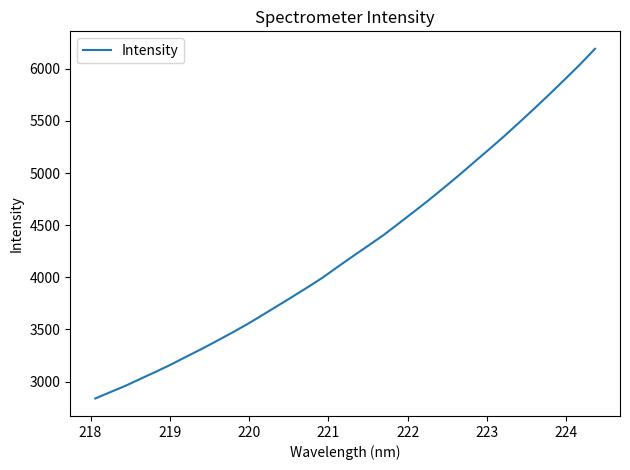

What is the greatest value displayed?

6191.0